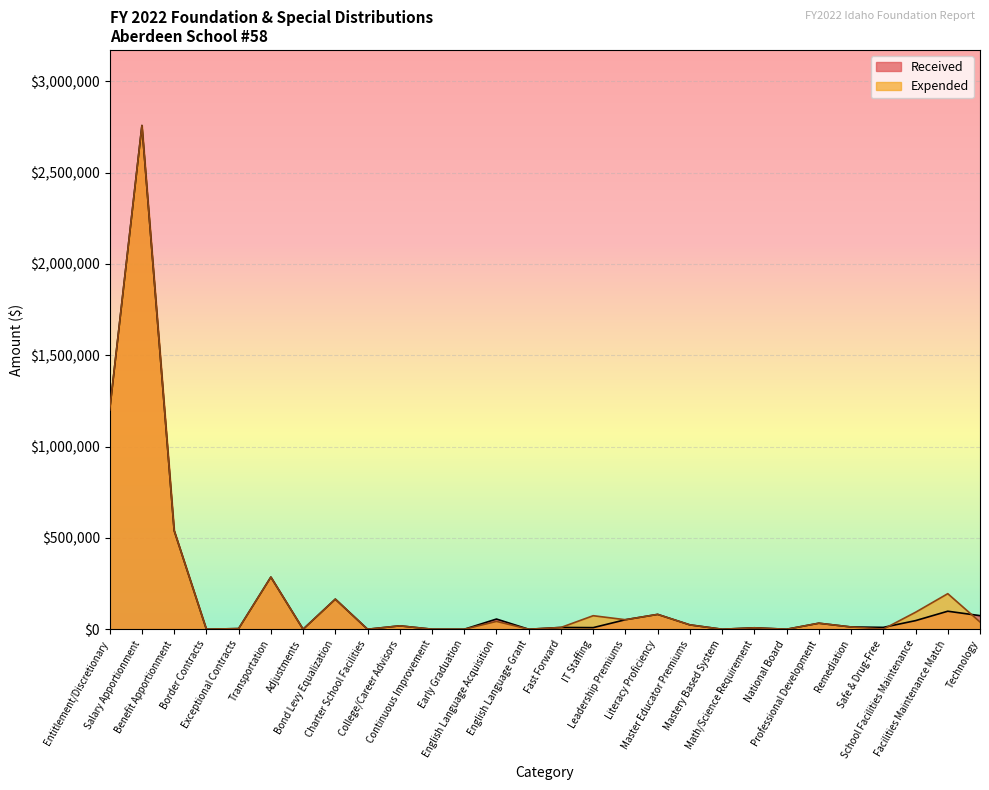

List the series in order of their peak value, lowest first.

Received, Expended